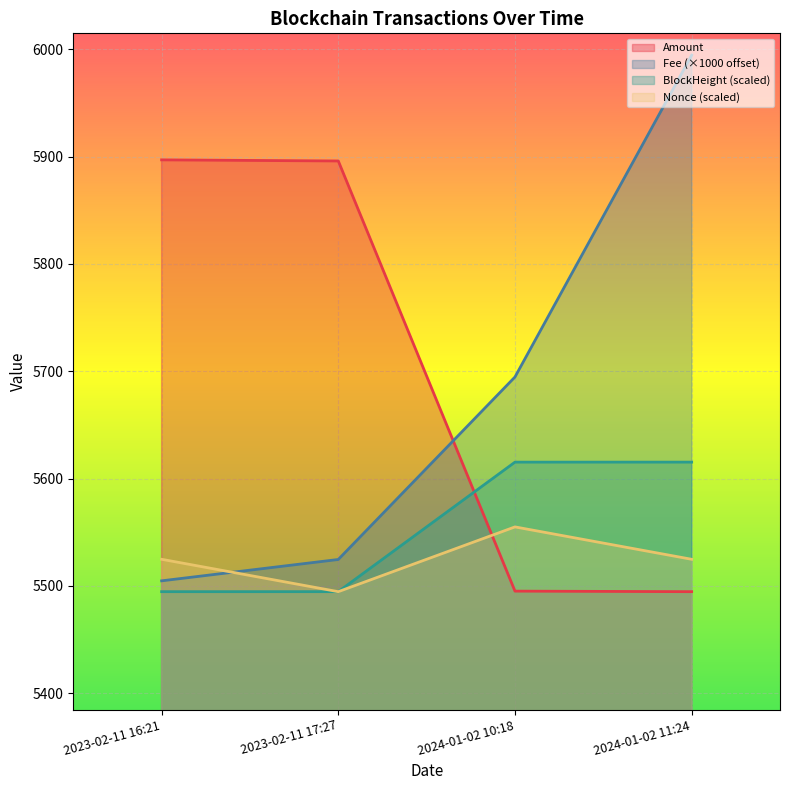

Which has a higher value, 2024-01-02 10:18 or 2023-02-11 16:21?

2023-02-11 16:21